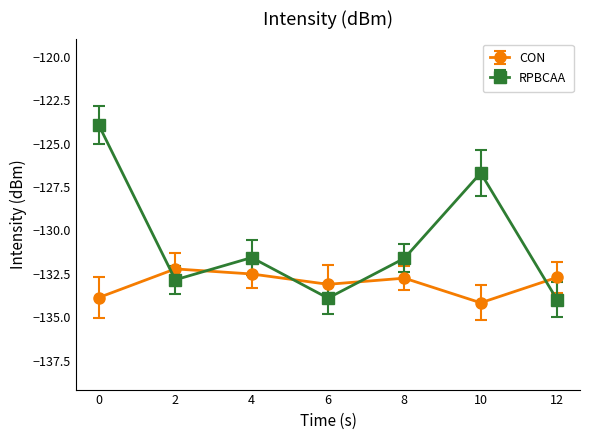

What are all the series names shown in the legend?

CON, RPBCAA